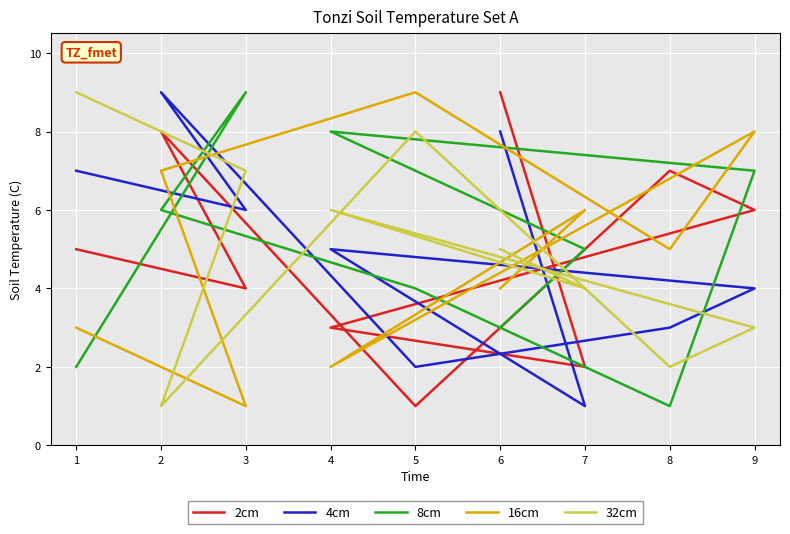

Between 2 and 5, which series saw the biggest shift?

2cm